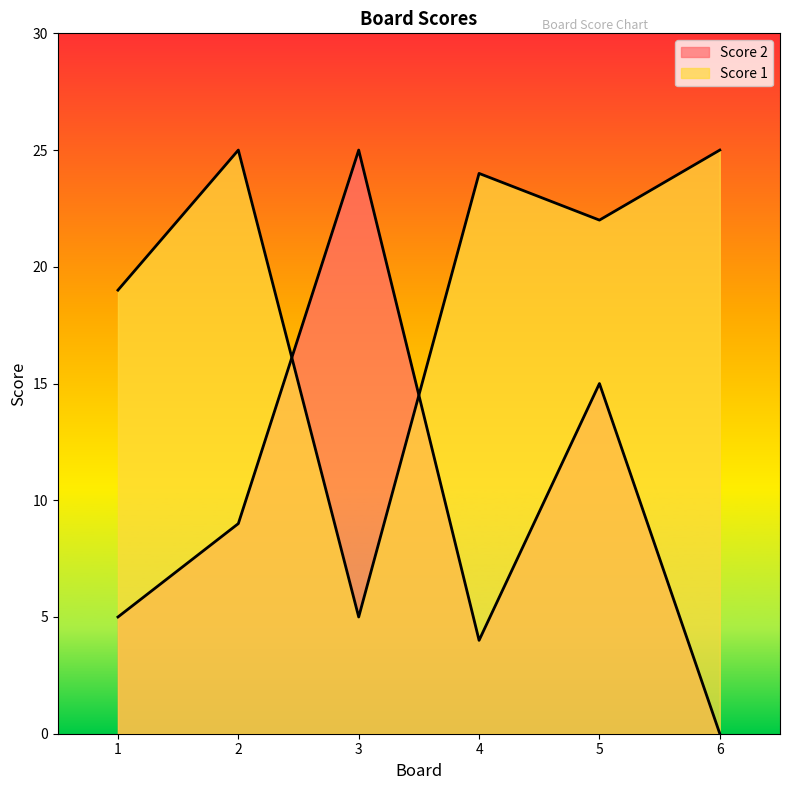

What is the difference between the maximum and second lowest values in the Score 1 series?

6